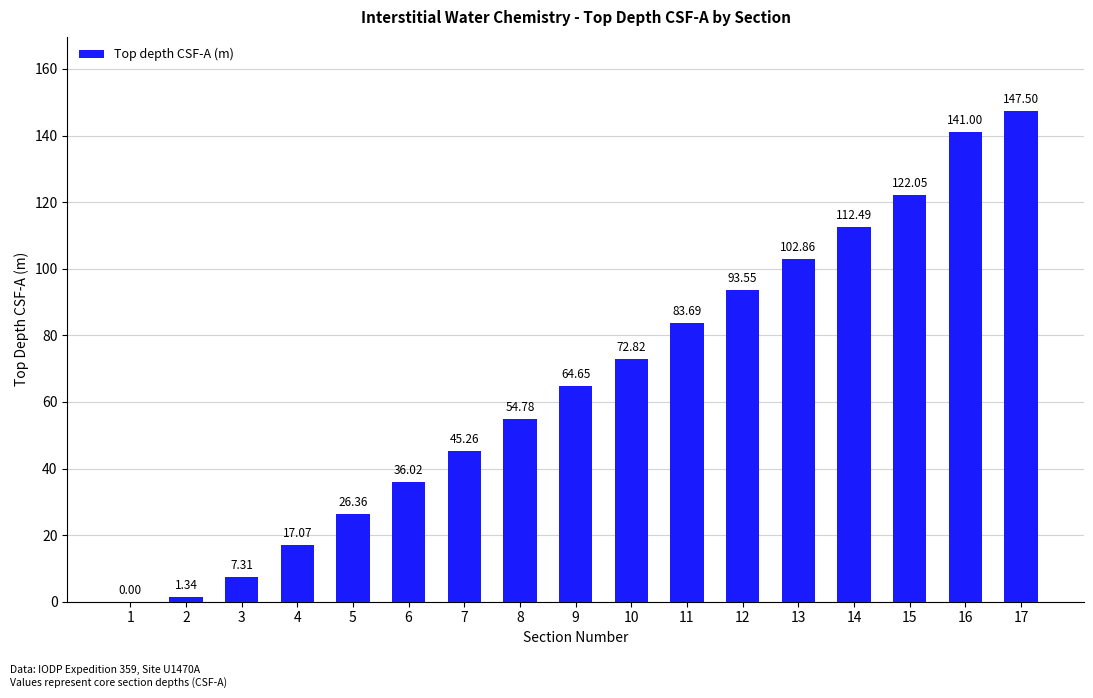

What is the sum of all values?

1128.8